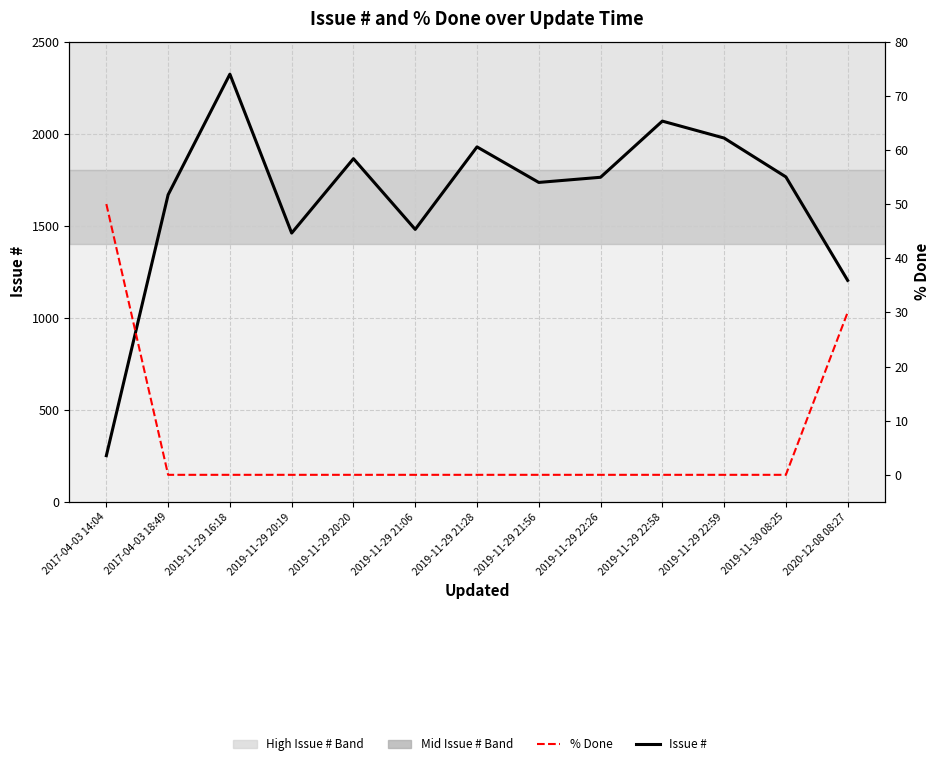

How many series are shown in this chart?

2